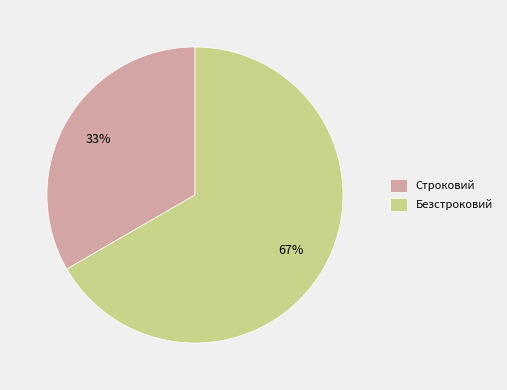

Does Строковий account for over 50% of the chart?

No